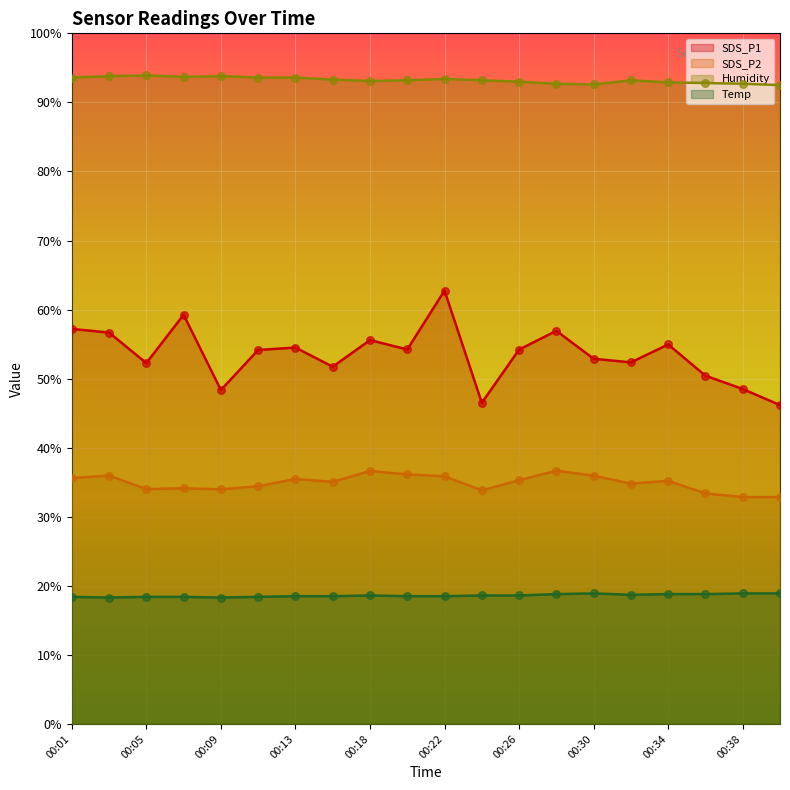

Is the value of Temp at 00:30 greater than the value of SDS_P1 at 00:18?

No